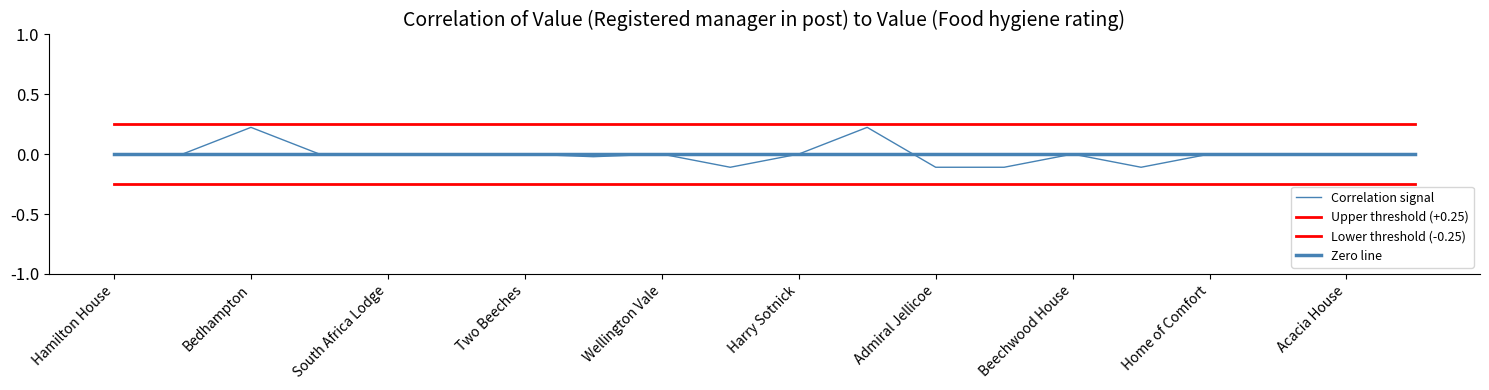

Which series has the largest total across all categories?

Upper threshold (+0.25)